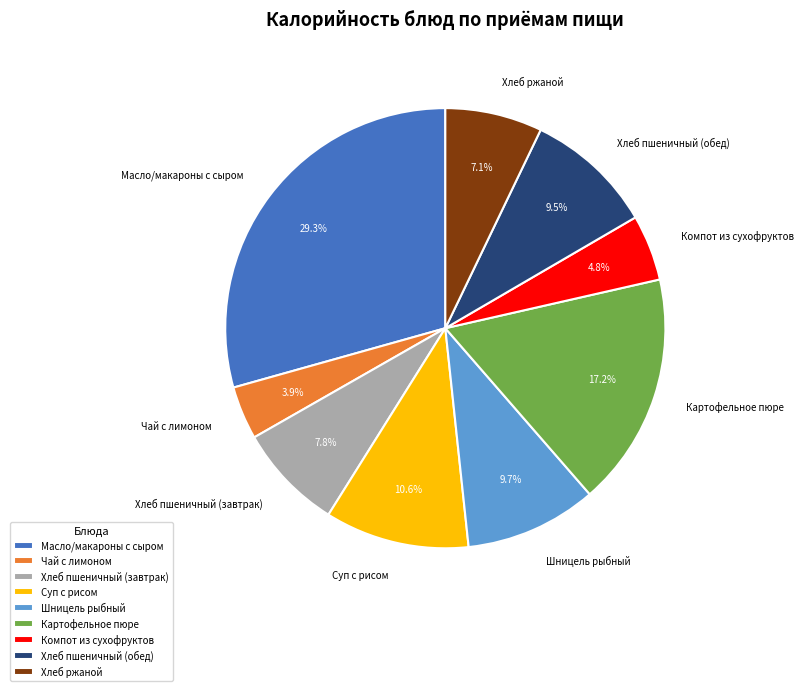

To the nearest percent, what is the combined percentage of Чай с лимоном and Картофельное пюре?

21%